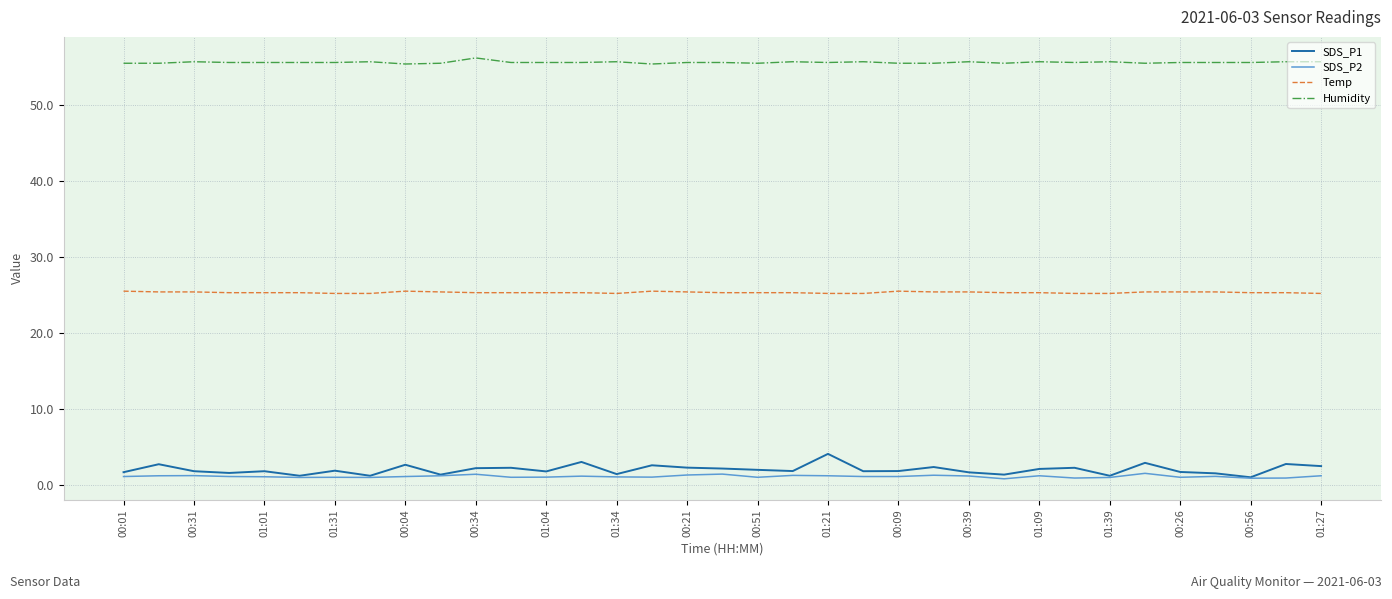

What are all the series names shown in the legend?

SDS_P1, SDS_P2, Temp, Humidity